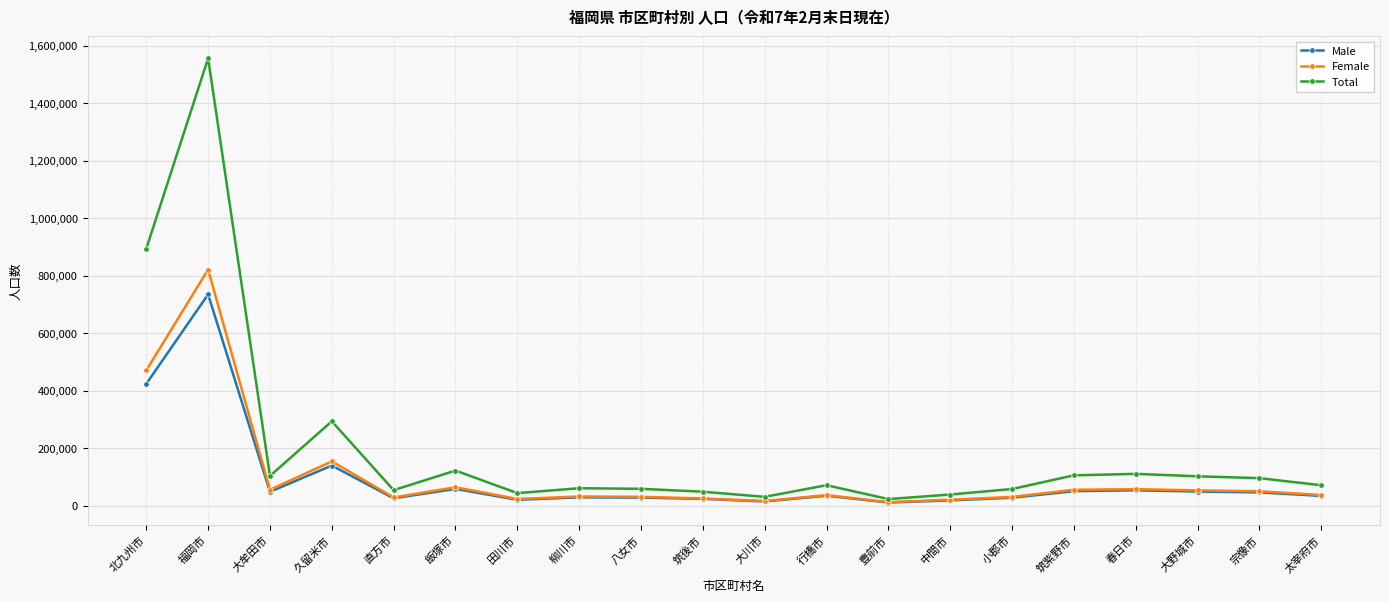

The Female series shows 518226 at 福岡市. True or false?

False